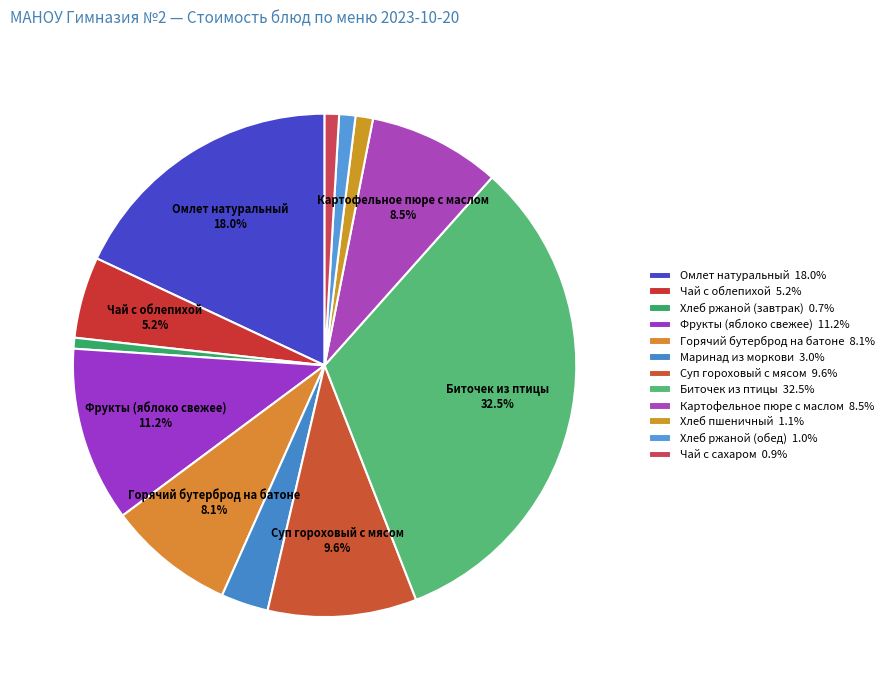

Rank the categories by value from highest to lowest.

Биточек из птицы, Омлет натуральный, Фрукты (яблоко свежее), Суп гороховый с мясом, Картофельное пюре с маслом, Горячий бутерброд на батоне, Чай с облепихой, Маринад из моркови, Хлеб пшеничный, Хлеб ржаной (обед), Чай с сахаром, Хлеб ржаной (завтрак)